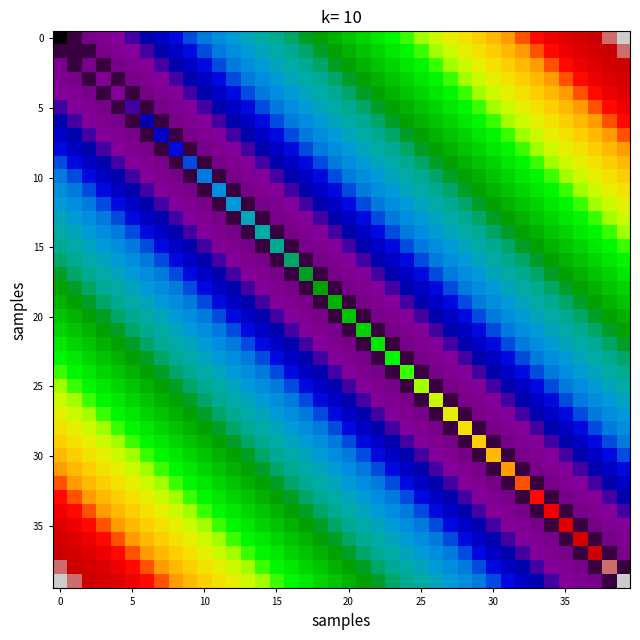

At which category does the chart reach its peak across all series?

39